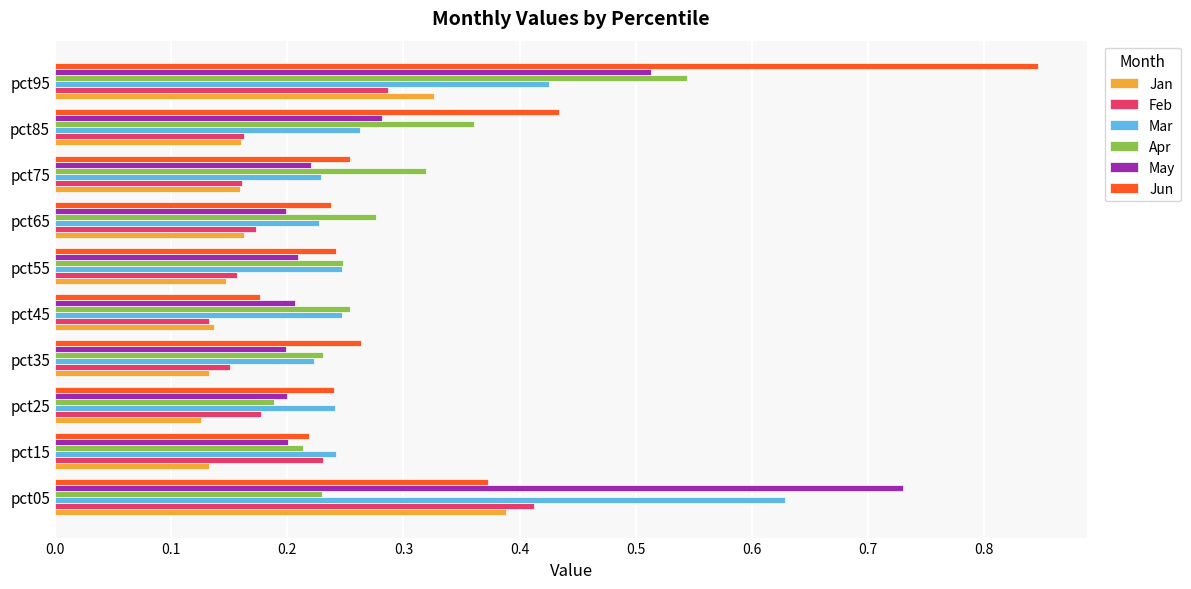

At how many categories does at least one series exceed 0?

10